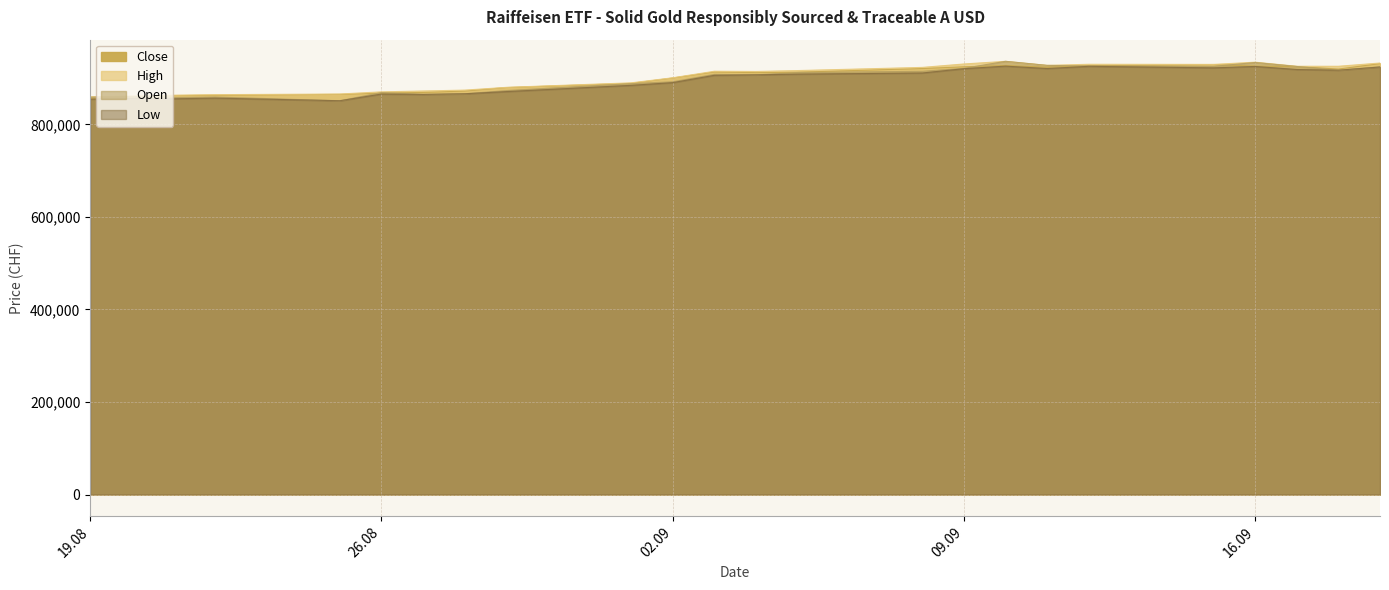

At which category is the sum across all series the highest?

10.09.2025